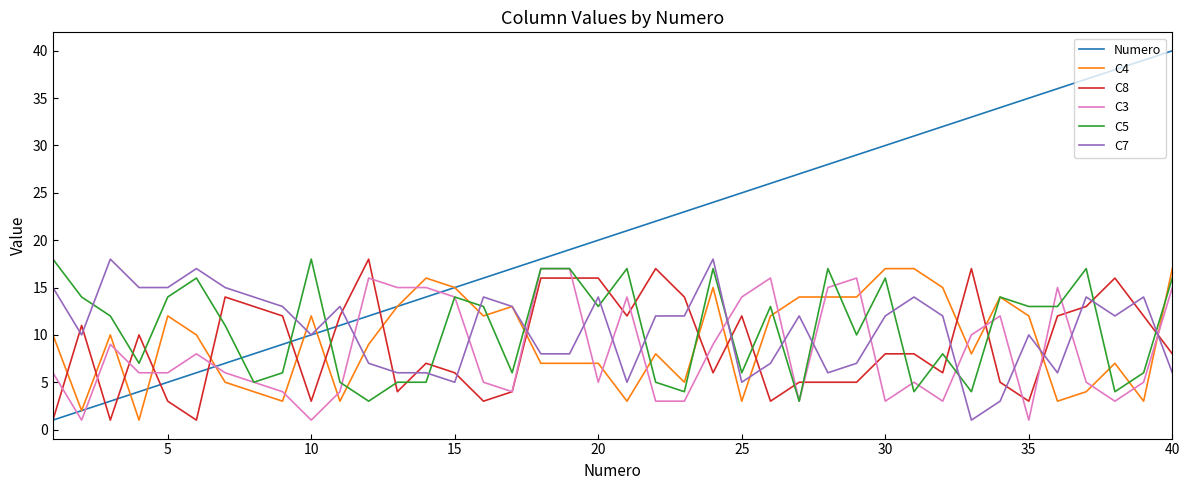

True or false: C5 and C7 cross at least once.

True